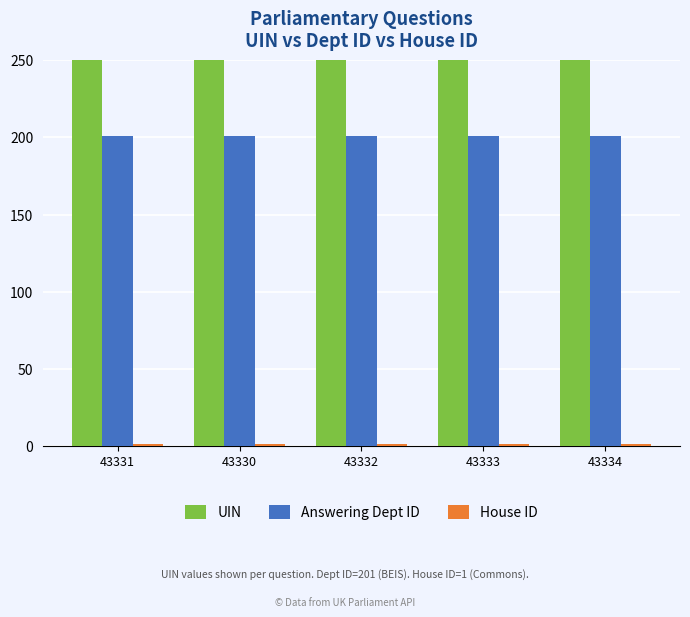

Rank the categories by House ID value from highest to lowest.

43331, 43330, 43332, 43333, 43334